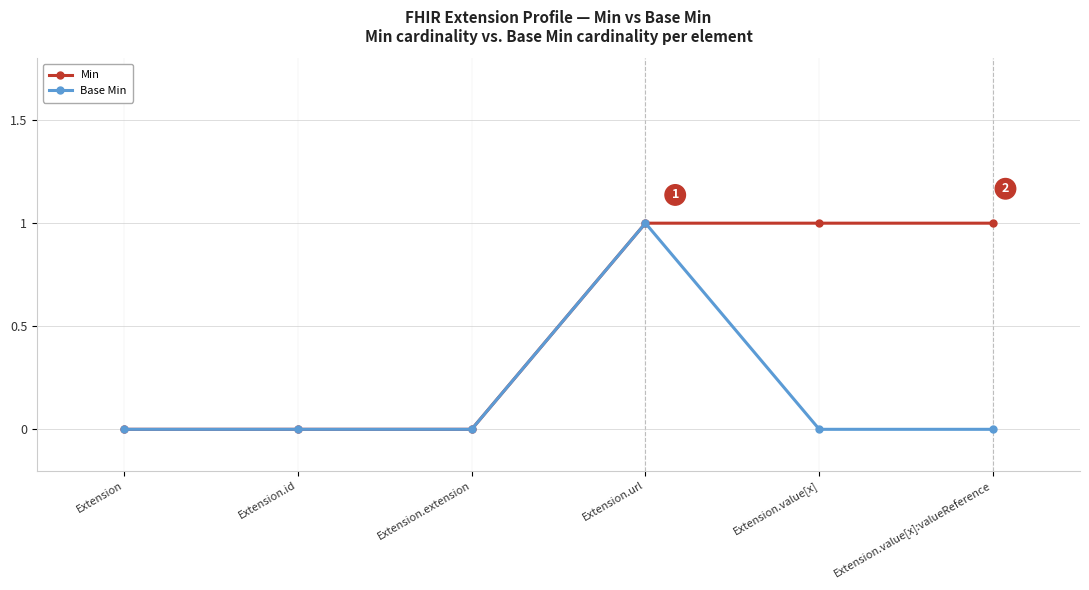

What is the label of the 6th point from the left?

Extension.value[x]:valueReference